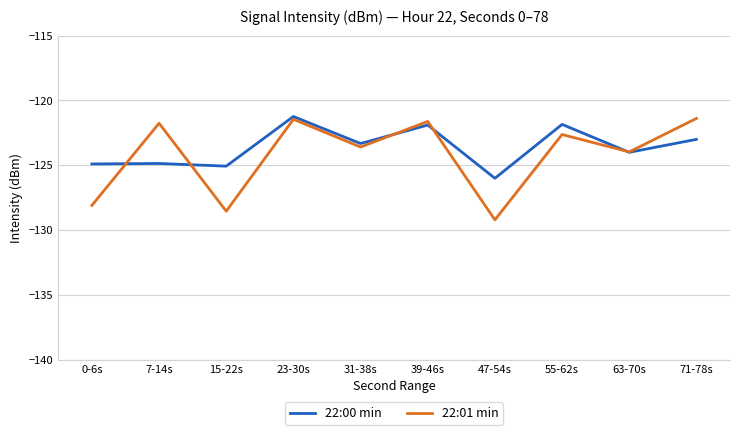

At 7-14s, list the series in order from largest to smallest.

22:01 min, 22:00 min